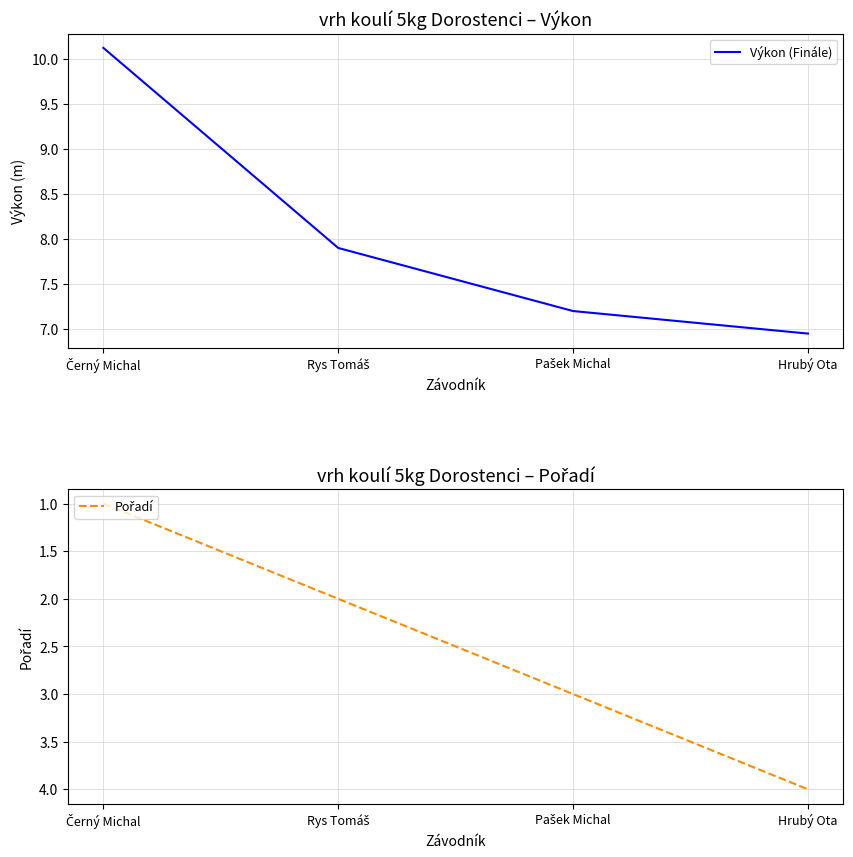

Reading left to right, extract all data points from this chart.

Výkon (Finále): Černý Michal=10.1	Rys Tomáš=7.9	Pašek Michal=7.2	Hrubý Ota=7.0
Pořadí: Černý Michal=1.0	Rys Tomáš=2.0	Pašek Michal=3.0	Hrubý Ota=4.0